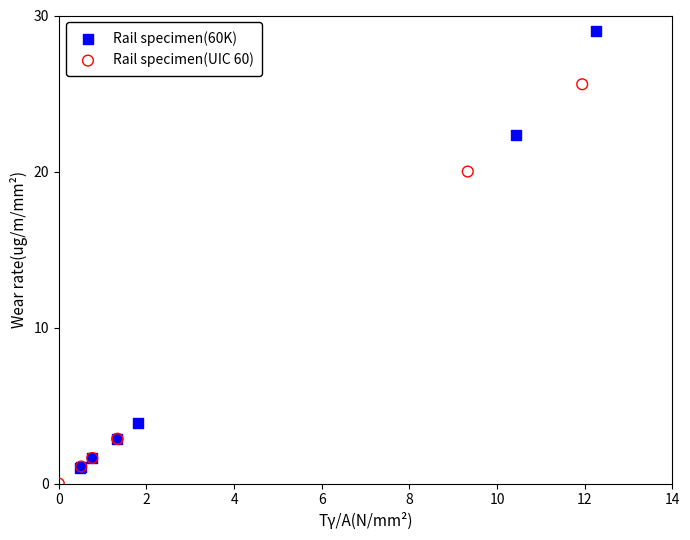

Which series reaches the maximum Y coordinate?

Rail specimen(60K)